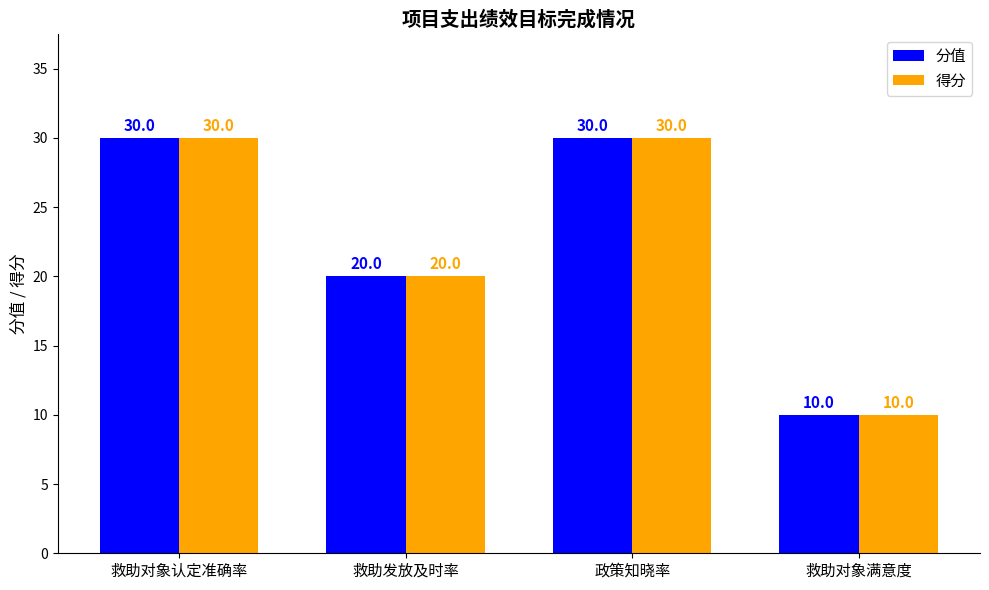

What is the total value across all series at 救助对象认定准确率?

60